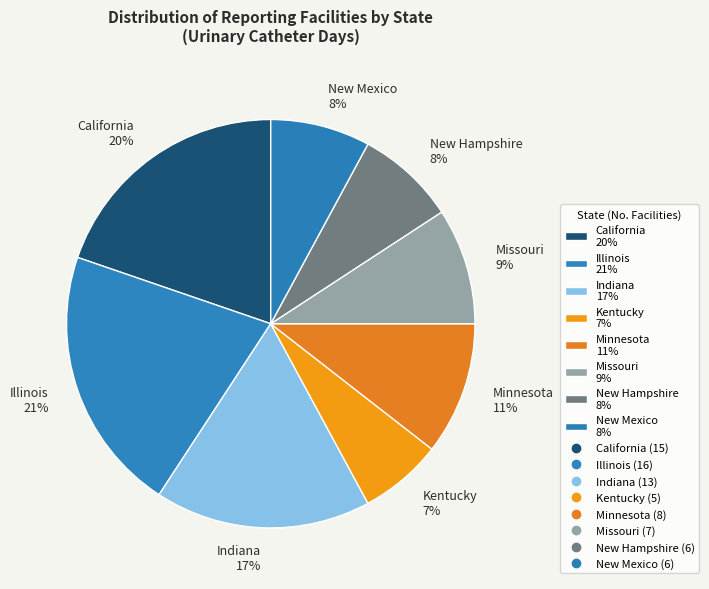

How many segments does this pie chart have?

8